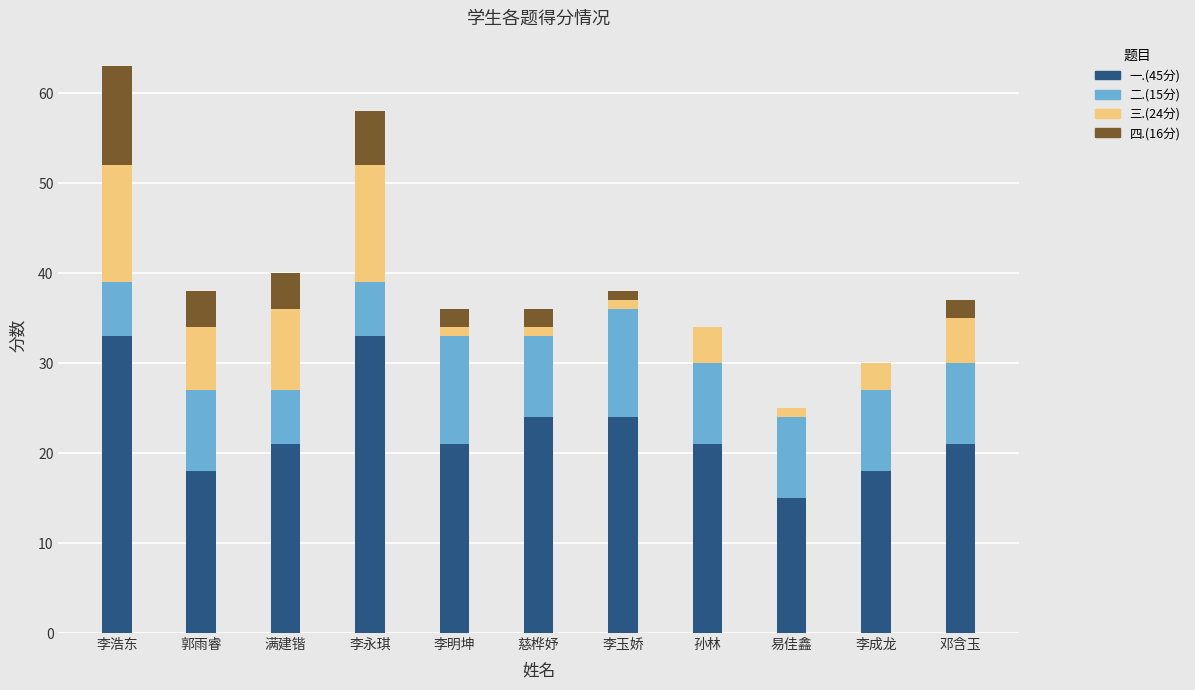

What is the difference between the 一.(45分) values at 邓含玉 and 李成龙?

3